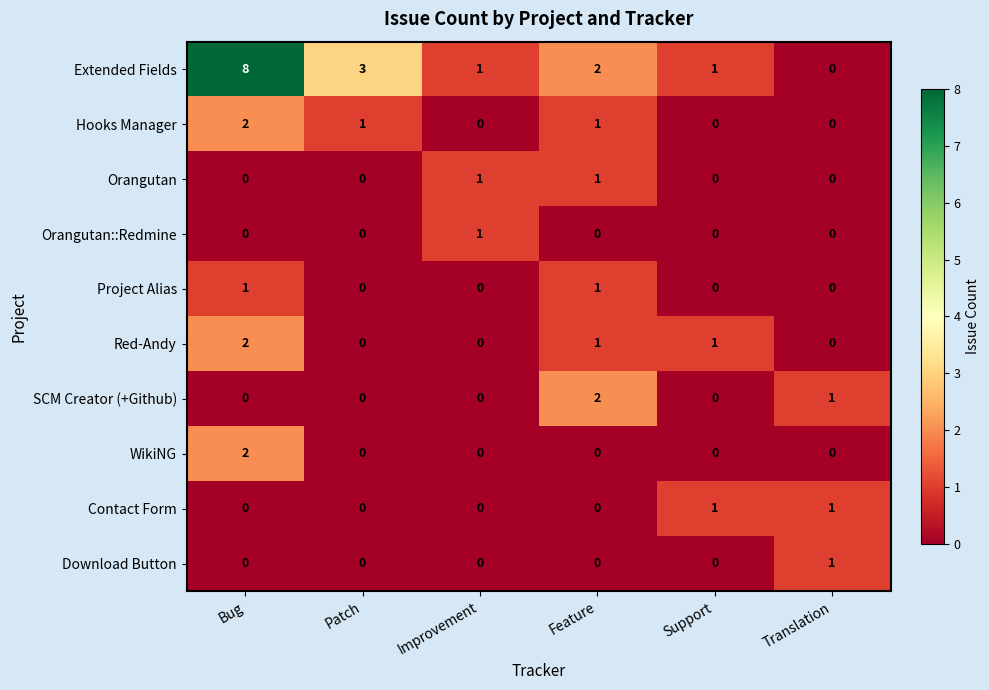

Between Patch and Translation, which series saw the biggest shift?

Extended Fields